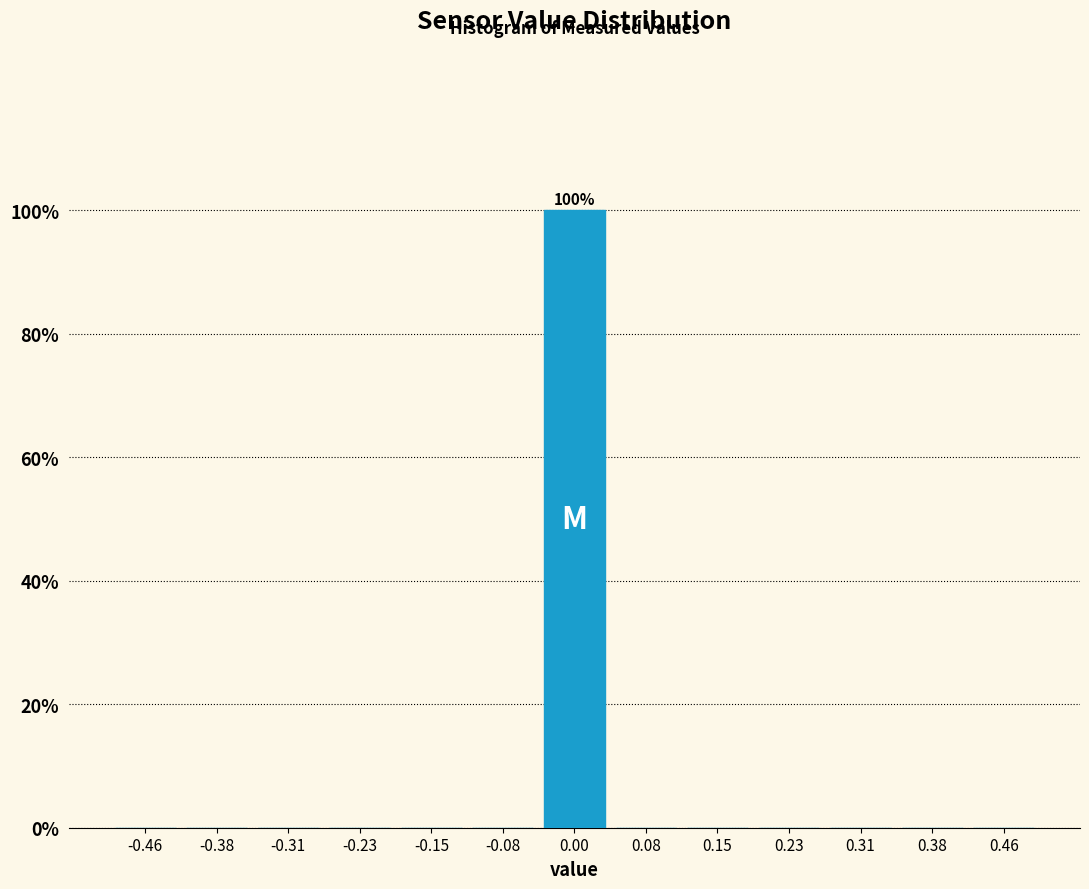

Which range on the x-axis has the tallest bar?

-0.04 to 0.04